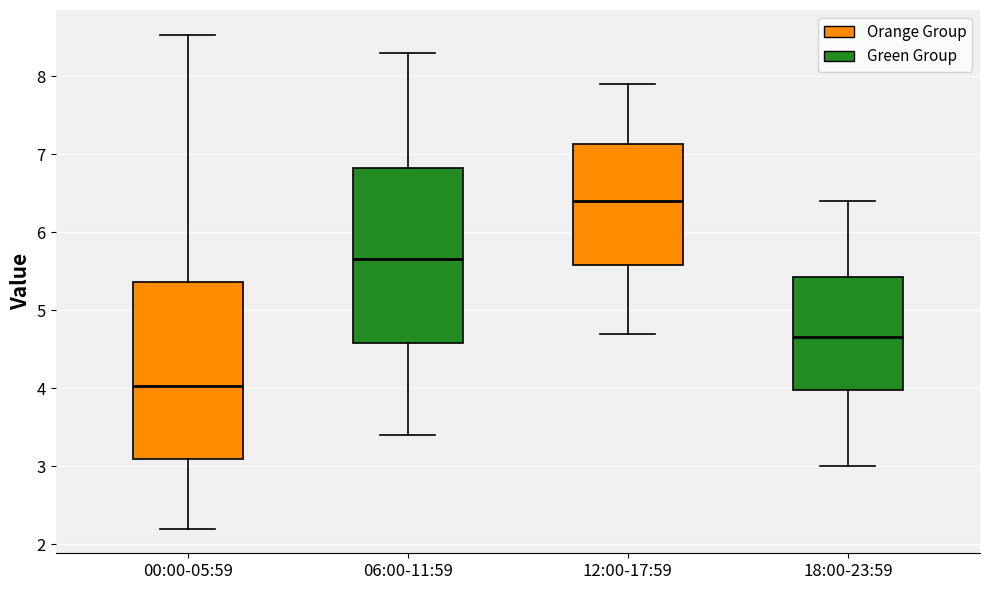

Which box has the highest median line?

12:00-17:59